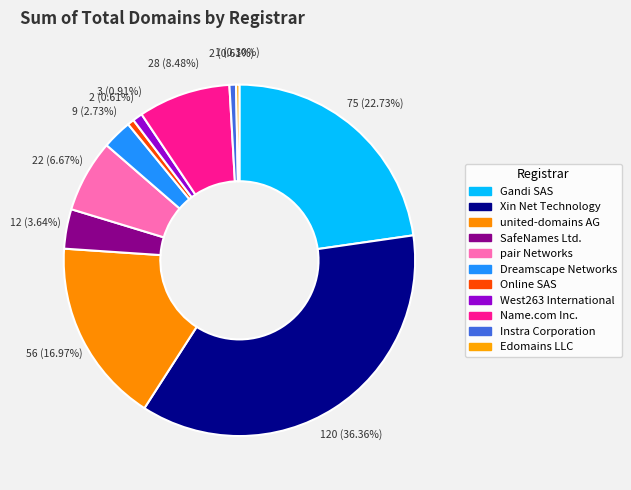

What is the change in value from pair Networks to Edomains LLC?

-21